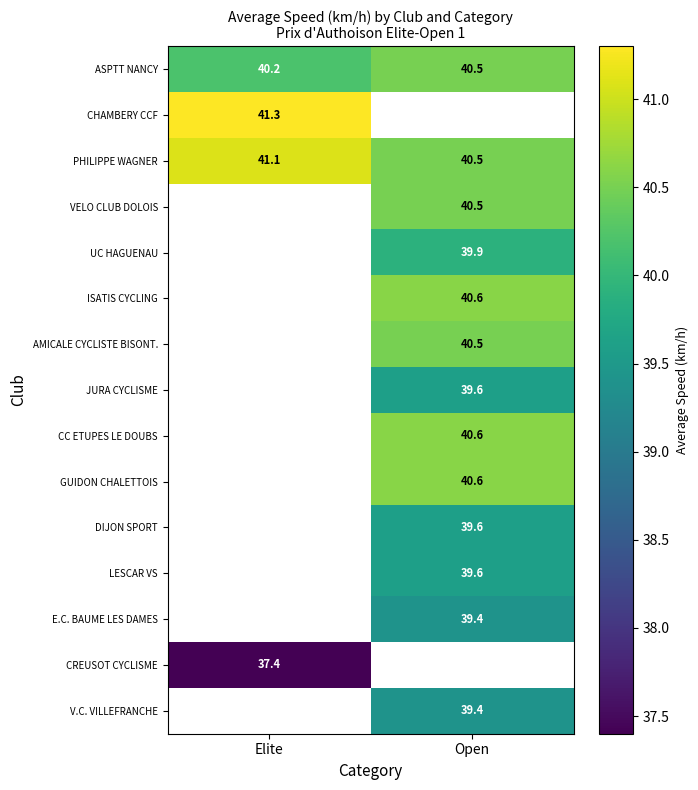

At which label does PHILIPPE WAGNER reach its peak?

Elite